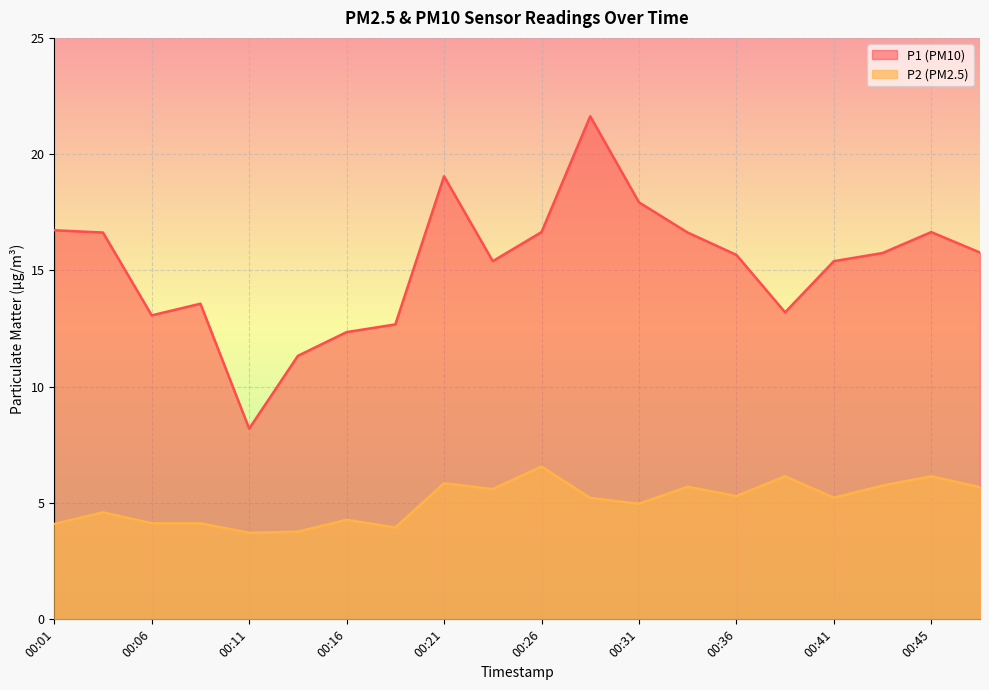

How many lines are shown in the chart?

2